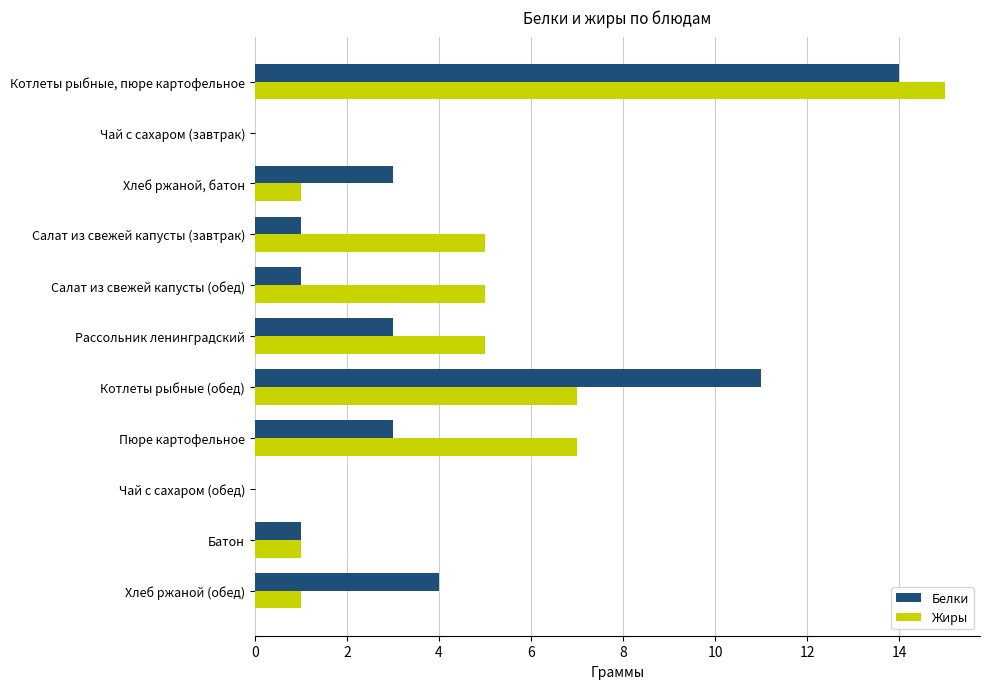

True or false: Жиры has a value of 5 at Рассольник ленинградский.

True